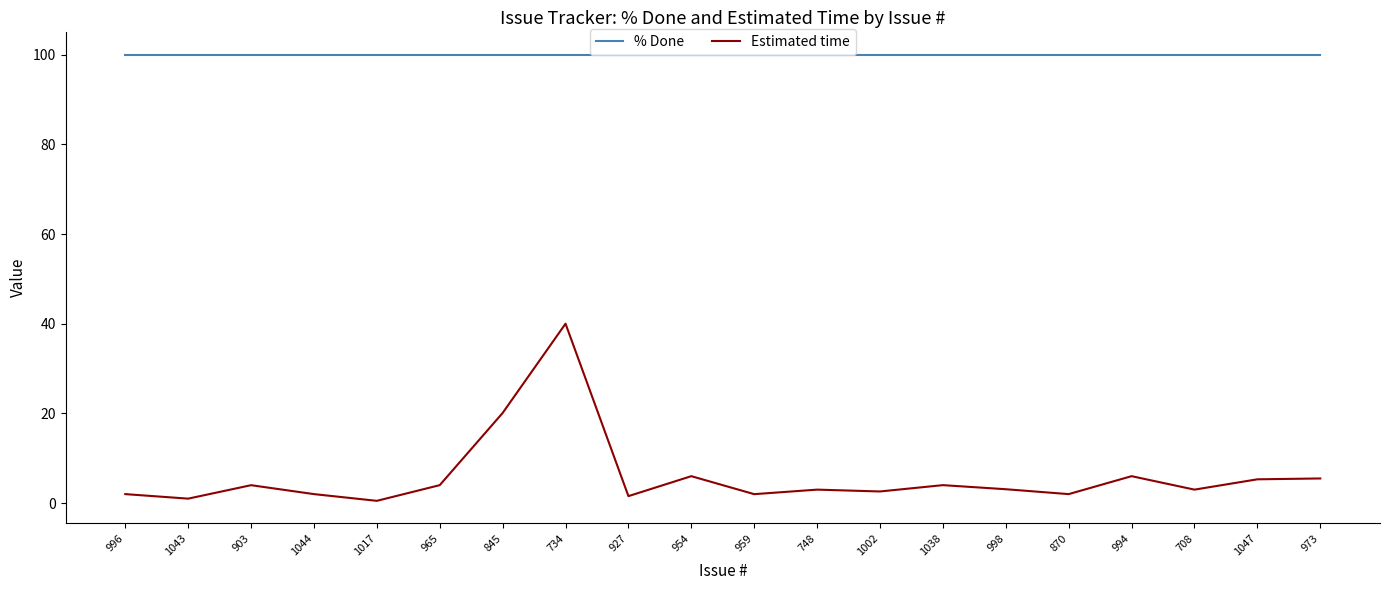

What is the approximate value of Estimated time at 1038?

4.0